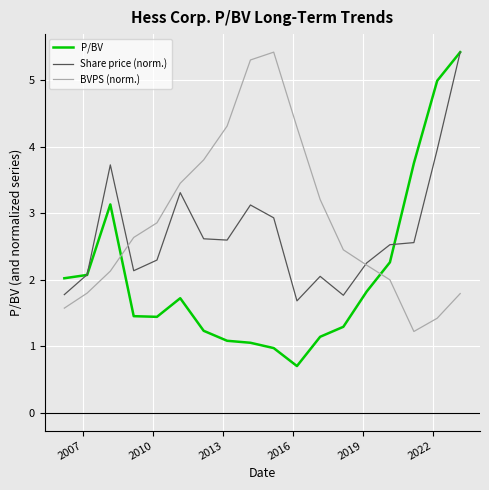

Which series has the largest range (max minus min)?

P/BV